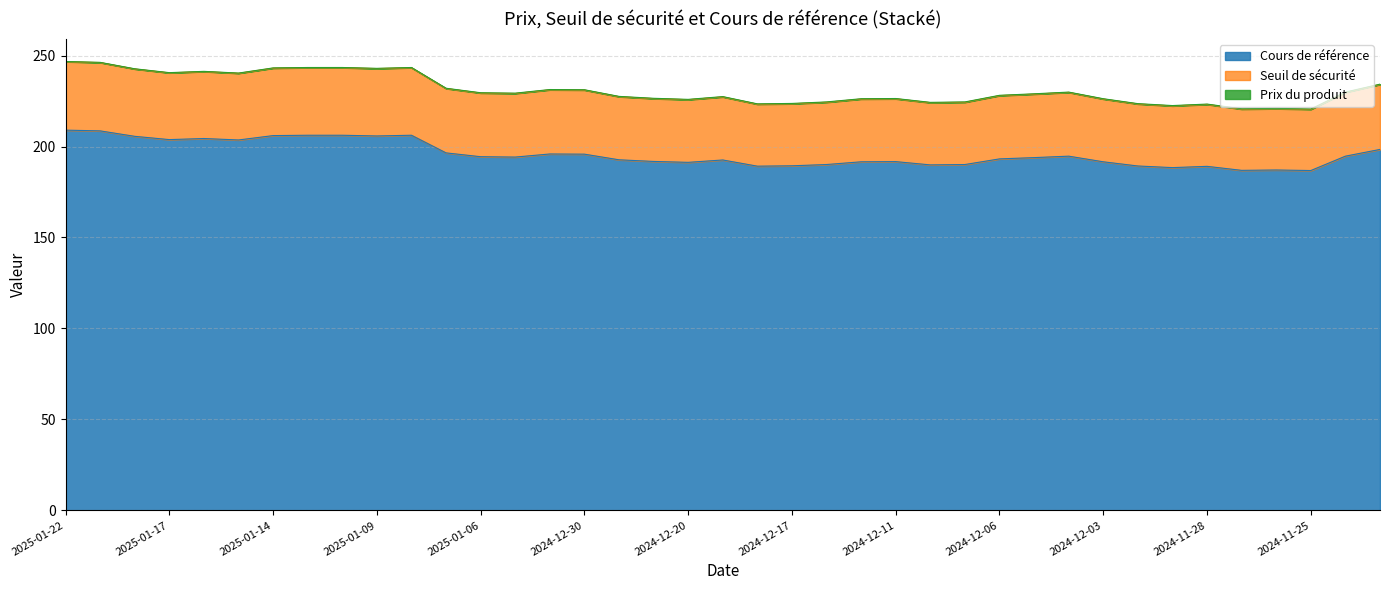

What is the label of the 18th point from the left?

2024-12-23